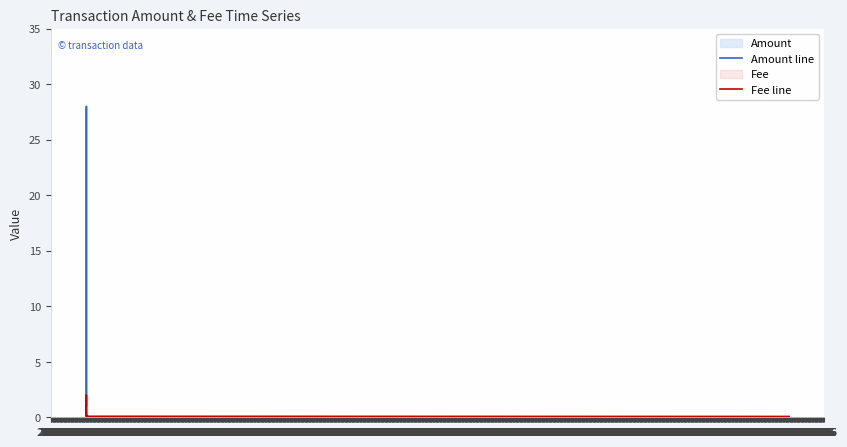

Which series has the largest total across all categories?

Amount line